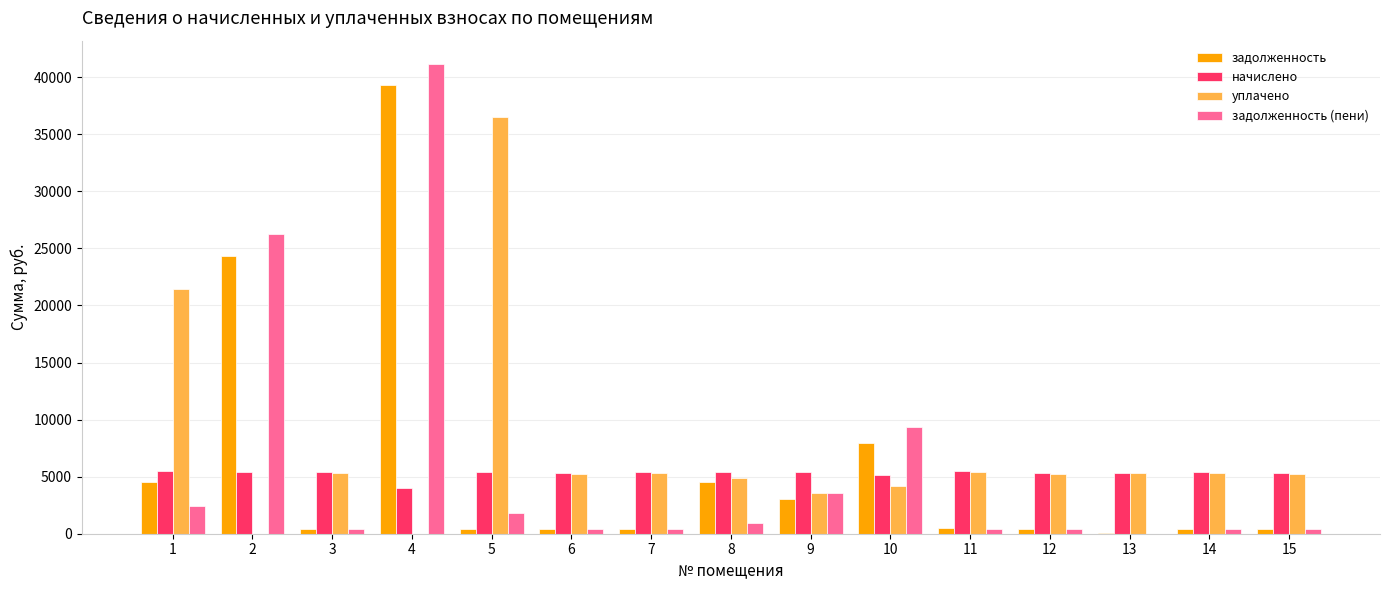

The value of задолженность (пени) at 9 is 928.4. True or false?

False